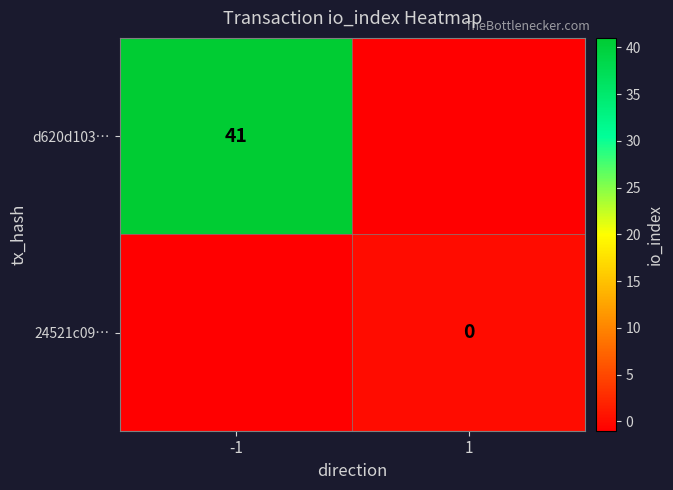

Is the value of d620d103… at -1 greater than the value of 24521c09… at 1?

Yes